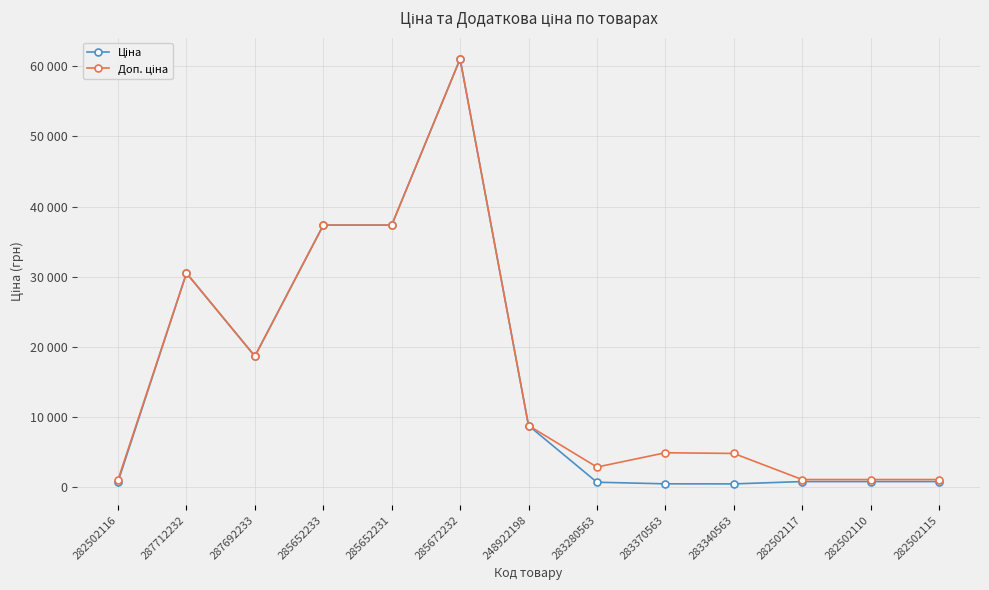

How many interior local valleys does the Доп. ціна series have?

2